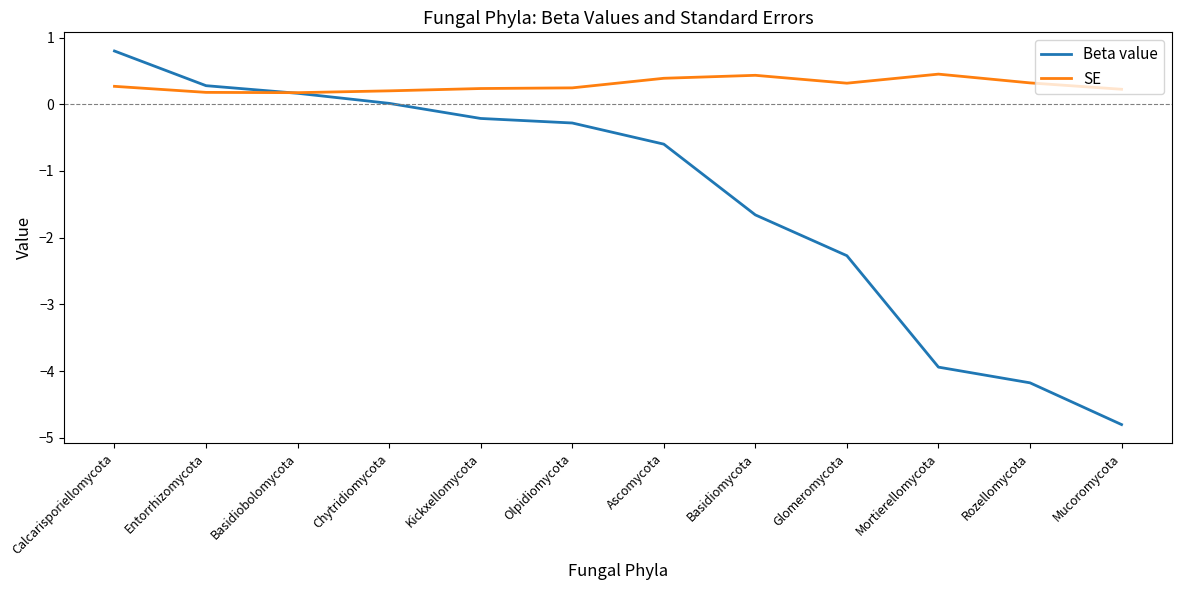

What is the difference between the second highest and minimum values in the Beta value series?

5.1